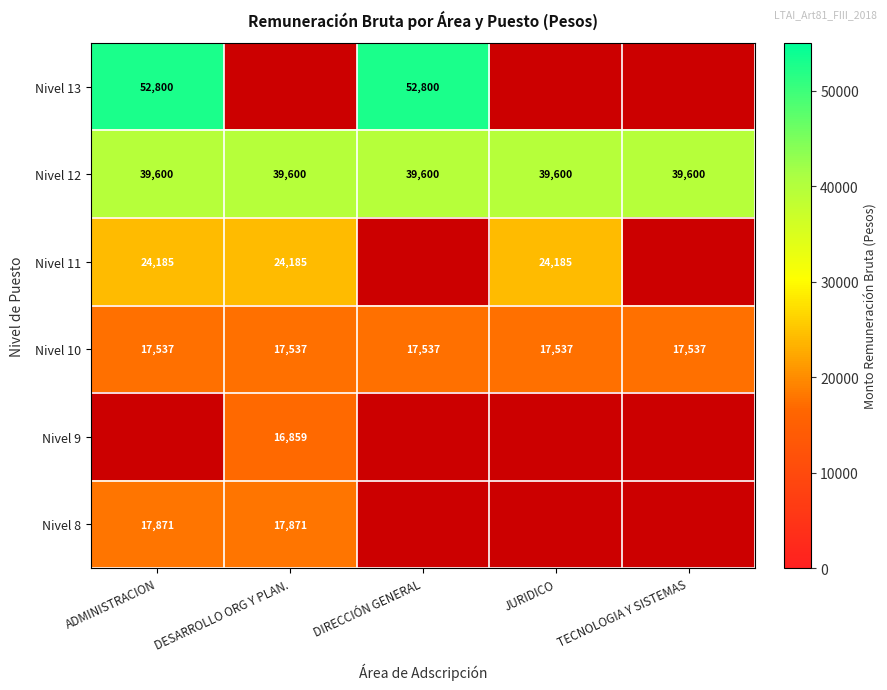

At how many categories does at least one series exceed 26953?

5